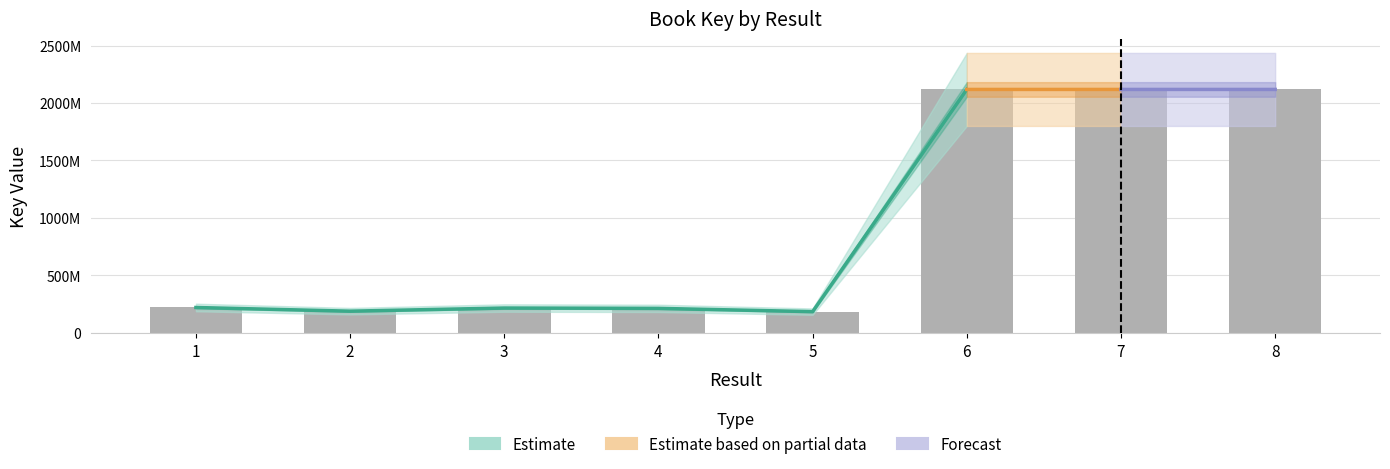

Where is the data nearest to the value 1151199361?

1